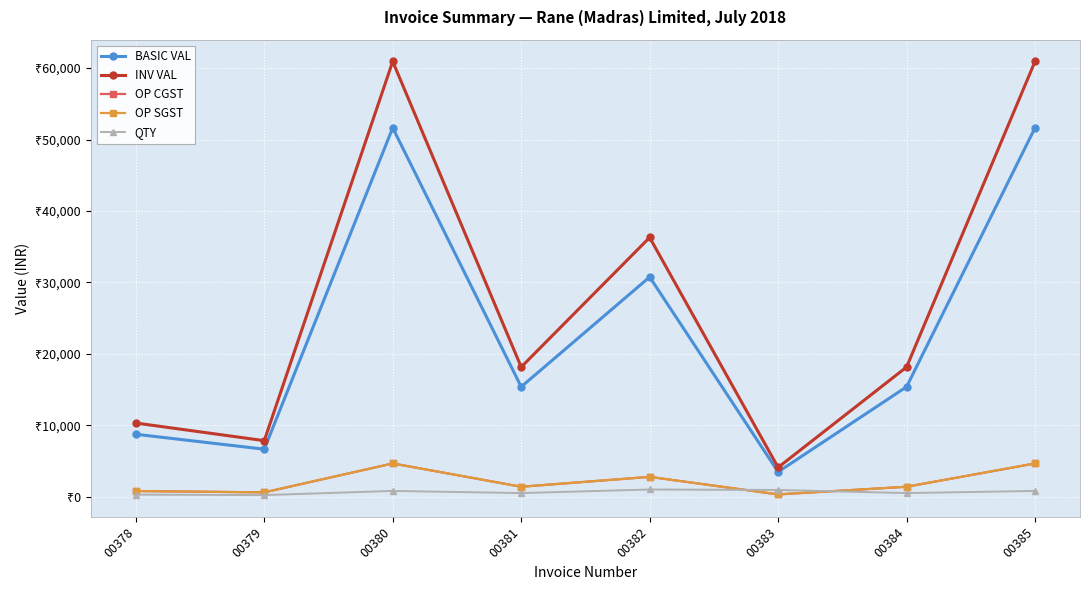

How many distinct data groups are displayed?

5